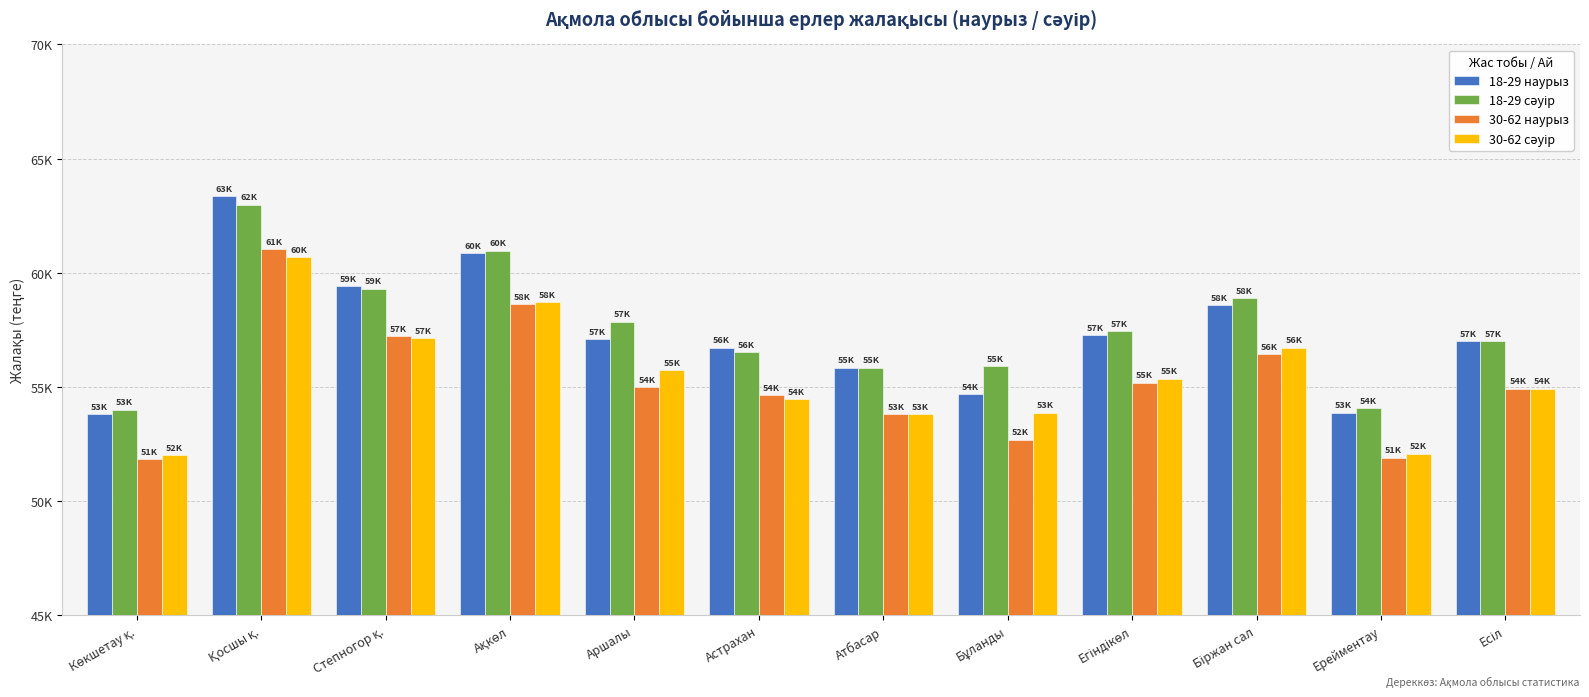

Reading right to left, what are all the values shown in this chart?

18-29 наурыз: Есіл=57011	Ерейментау=53862	Біржан сал=58565	Егіндікөл=57273	Бұланды=54689	Атбасар=55845	Астрахан=56720	Аршалы=57093	Ақкөл=60845	Степногор қ.=59405	Қосшы қ.=63351	Көкшетау қ.=53804
18-29 сәуір: Есіл=57000	Ерейментау=54053	Біржан сал=58875	Егіндікөл=57447	Бұланды=55915	Атбасар=55842	Астрахан=56520	Аршалы=57860	Ақкөл=60960	Степногор қ.=59298	Қосшы қ.=62982	Көкшетау қ.=53989
30-62 наурыз: Есіл=54924	Ерейментау=51889	Біржан сал=56420	Егіндікөл=55175	Бұланды=52685	Атбасар=53805	Астрахан=54644	Аршалы=54995	Ақкөл=58611	Степногор қ.=57224	Қосшы қ.=61018	Көкшетау қ.=51838
30-62 сәуір: Есіл=54911	Ерейментау=52067	Біржан сал=56715	Егіндікөл=55353	Бұланды=53867	Атбасар=53798	Астрахан=54451	Аршалы=55736	Ақкөл=58718	Степногор қ.=57120	Қосшы қ.=60669	Көкшетау қ.=52016